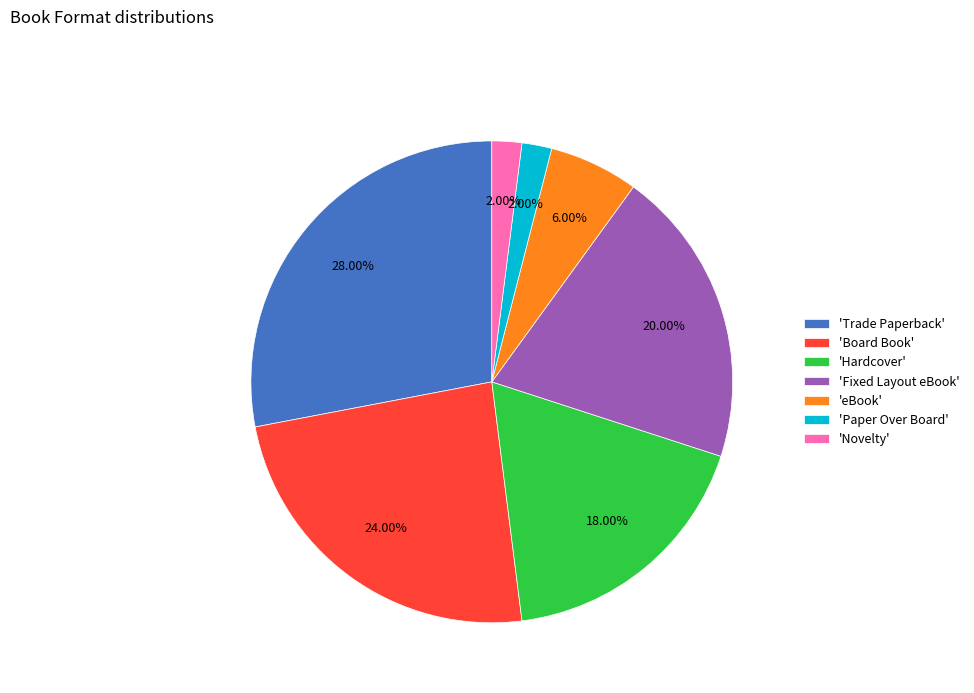

Is there a majority slice in this chart?

No